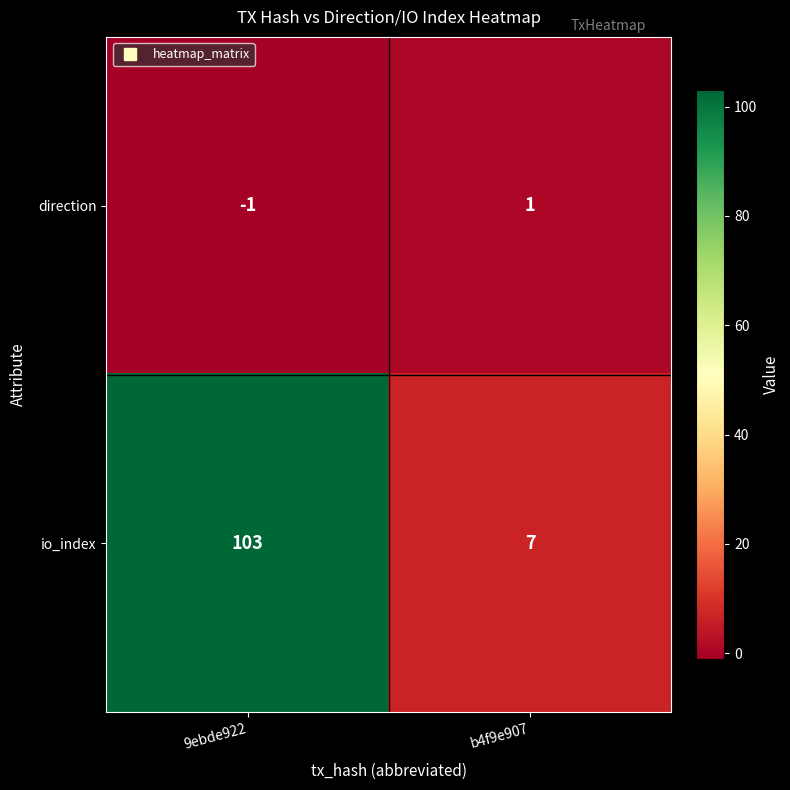

Rank the series at 9ebde922 from lowest to highest value.

direction, io_index